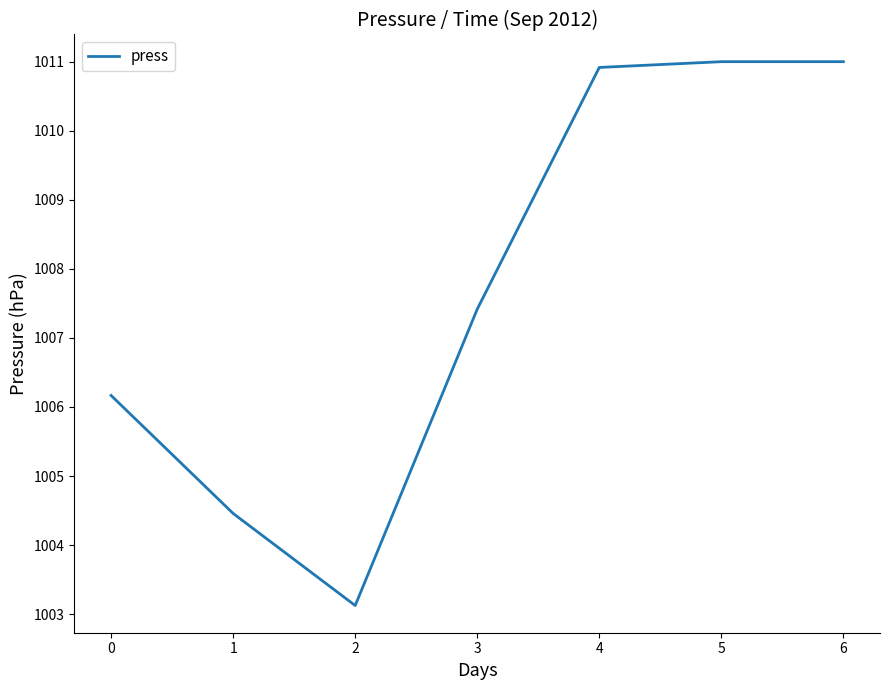

At which category does the chart reach its minimum across all series?

2